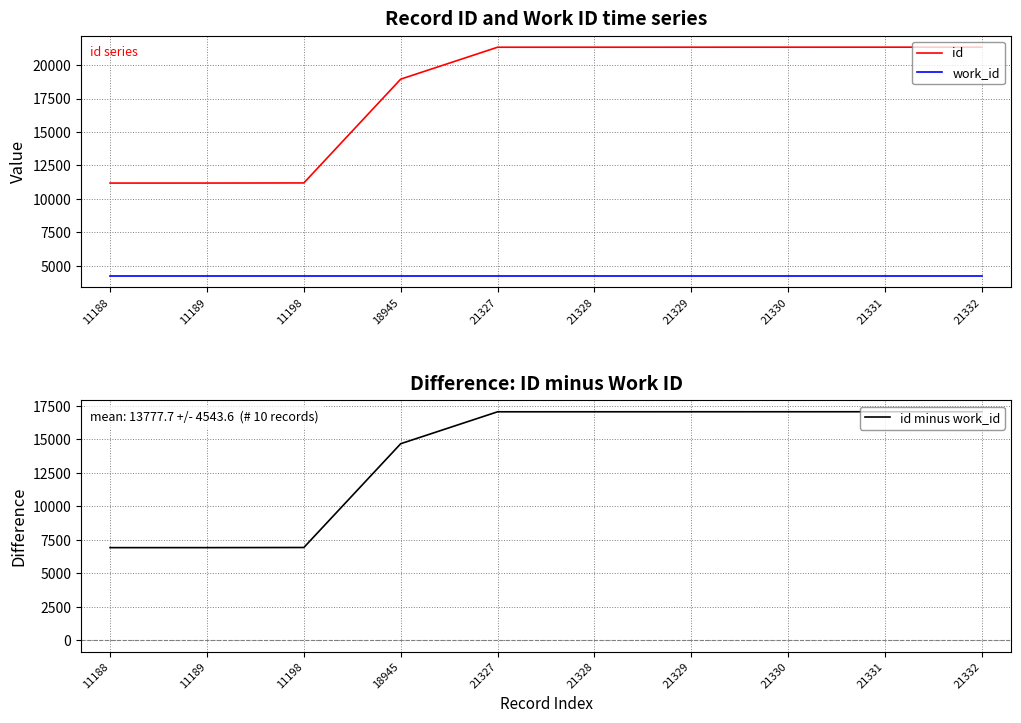

Does the chart have visible grid lines?

Yes